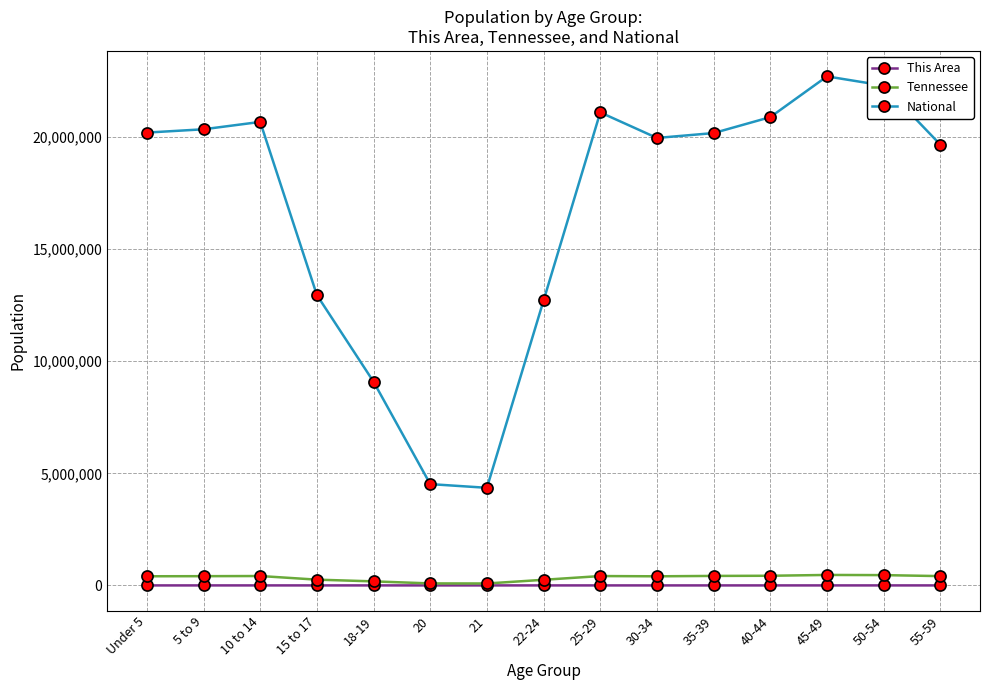

Is the value of Tennessee at 40-44 greater than the value of National at 30-34?

No